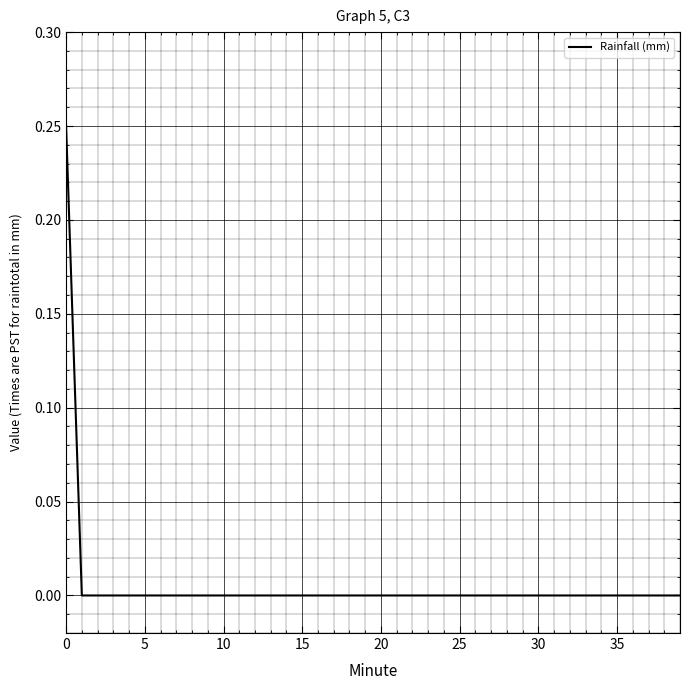

How many lines are shown in the chart?

1